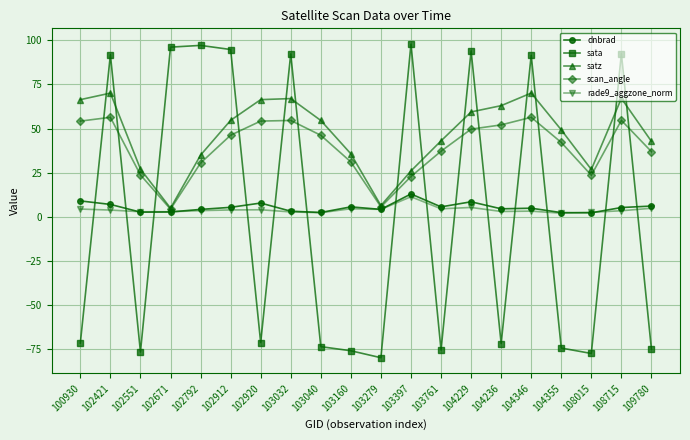

In sata, how many points are lower than both neighbors (excluding endpoints)?

6